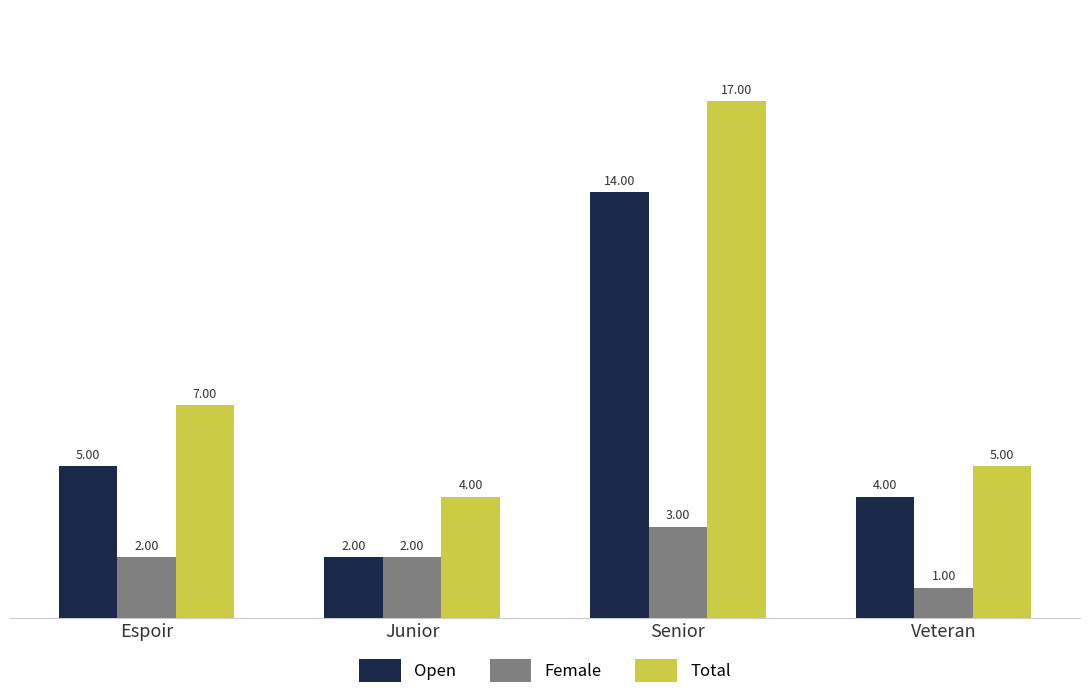

Is the value of Female at Veteran greater than the value of Open at Junior?

No